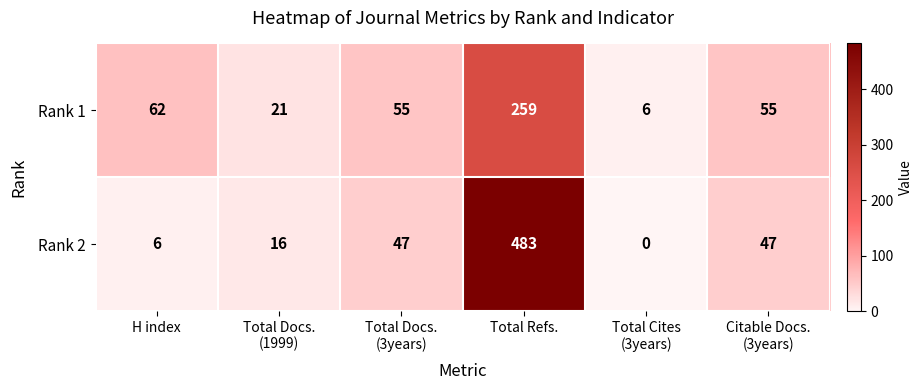

What is the difference between the maximum and minimum values in the Rank 2 series?

483